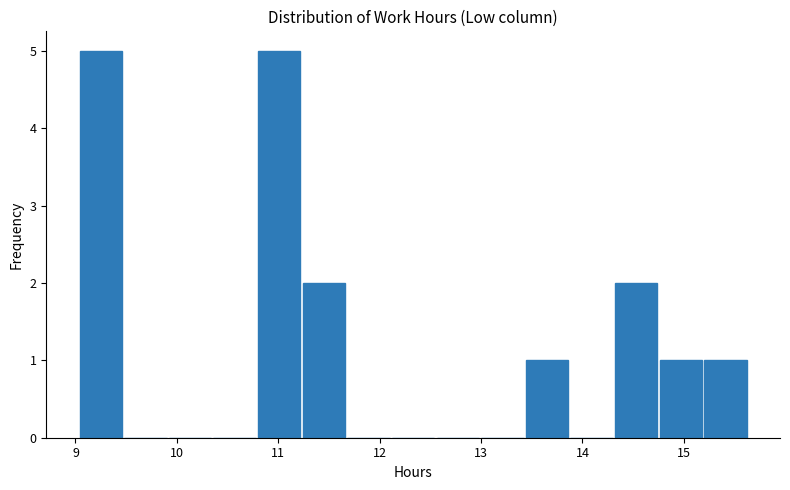

Reading left to right, list every bar in this chart as the range it spans on the x-axis followed by its height. Neither the bar edges nor the heights are printed on the chart, so give them approximately, as read against the axes.

9.03 to 9.47: 5
9.47 to 9.91: 0
9.91 to 10.35: 0
10.35 to 10.79: 0
10.79 to 11.23: 5
11.23 to 11.67: 2
11.67 to 12.11: 0
12.11 to 12.55: 0
12.55 to 12.99: 0
12.99 to 13.43: 0
13.43 to 13.87: 1
13.87 to 14.31: 0
14.31 to 14.75: 2
14.75 to 15.19: 1
15.19 to 15.63: 1